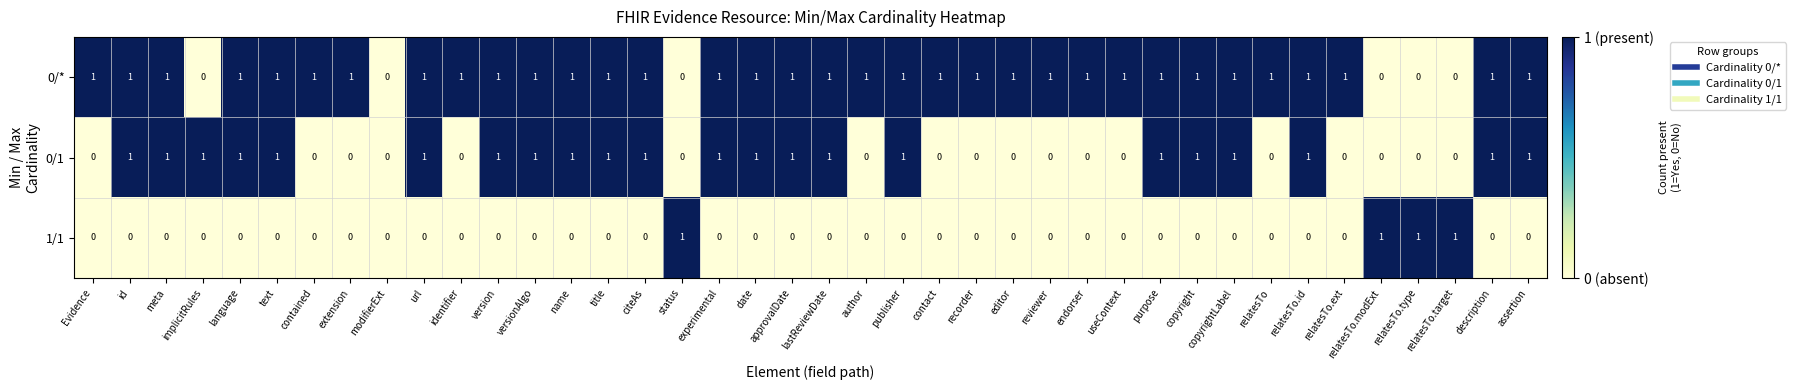

How many 1/1 values are between 0 and 1?

40